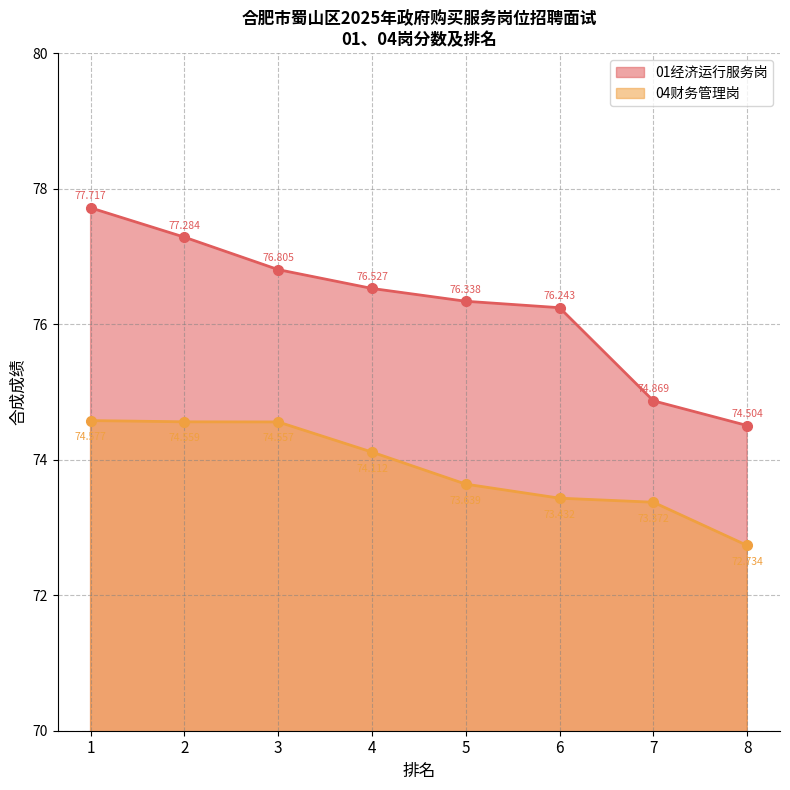

Does the chart display data point markers on the line(s)?

Yes